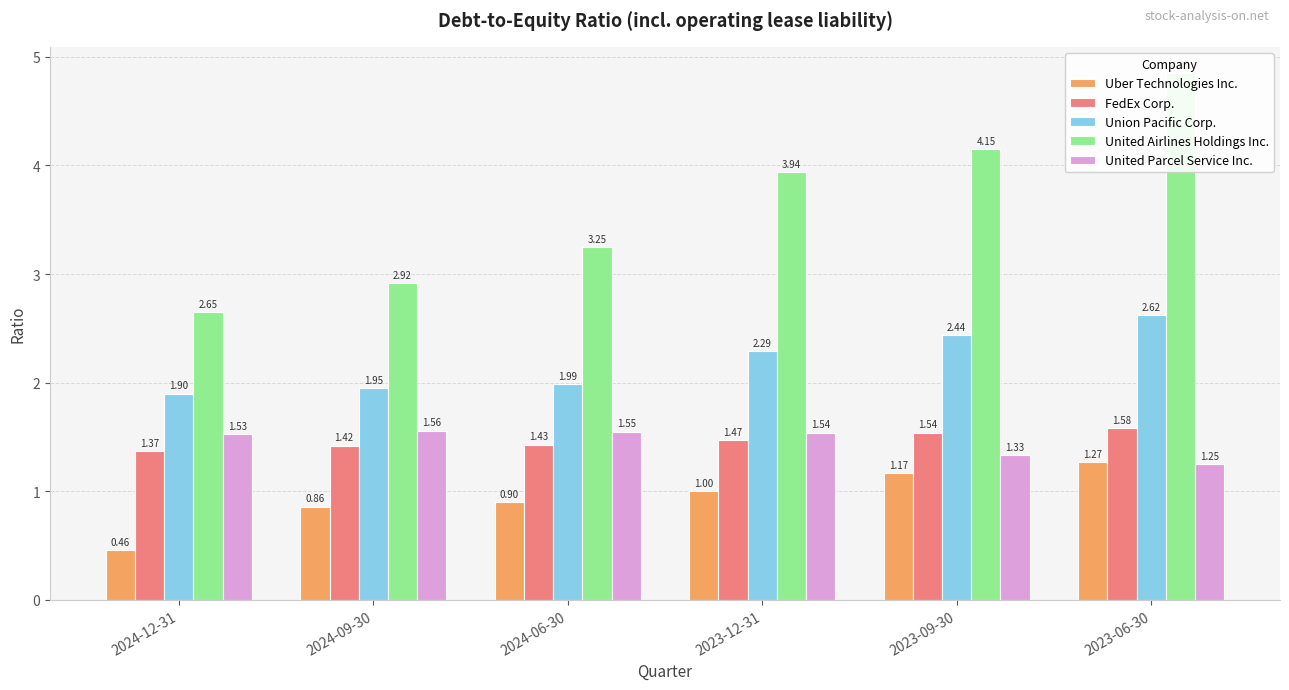

Reading left to right, list all the values displayed in this chart.

Uber Technologies Inc.: 2024-12-31=0.5	2024-09-30=0.9	2024-06-30=0.9	2023-12-31=1.0	2023-09-30=1.2	2023-06-30=1.3
FedEx Corp.: 2024-12-31=1.4	2024-09-30=1.4	2024-06-30=1.4	2023-12-31=1.5	2023-09-30=1.5	2023-06-30=1.6
Union Pacific Corp.: 2024-12-31=1.9	2024-09-30=1.9	2024-06-30=2.0	2023-12-31=2.3	2023-09-30=2.4	2023-06-30=2.6
United Airlines Holdings Inc.: 2024-12-31=2.6	2024-09-30=2.9	2024-06-30=3.2	2023-12-31=3.9	2023-09-30=4.2	2023-06-30=4.8
United Parcel Service Inc.: 2024-12-31=1.5	2024-09-30=1.6	2024-06-30=1.6	2023-12-31=1.5	2023-09-30=1.3	2023-06-30=1.2